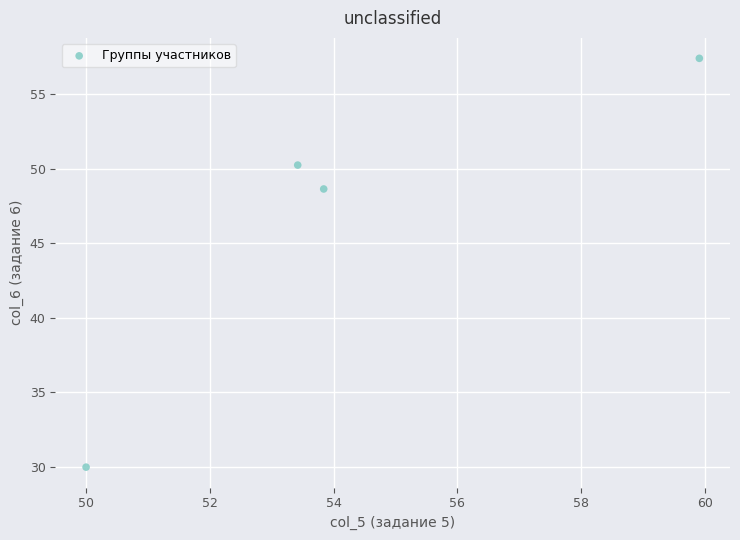

What Y value in the scatter plot is closest to 43?

48.6